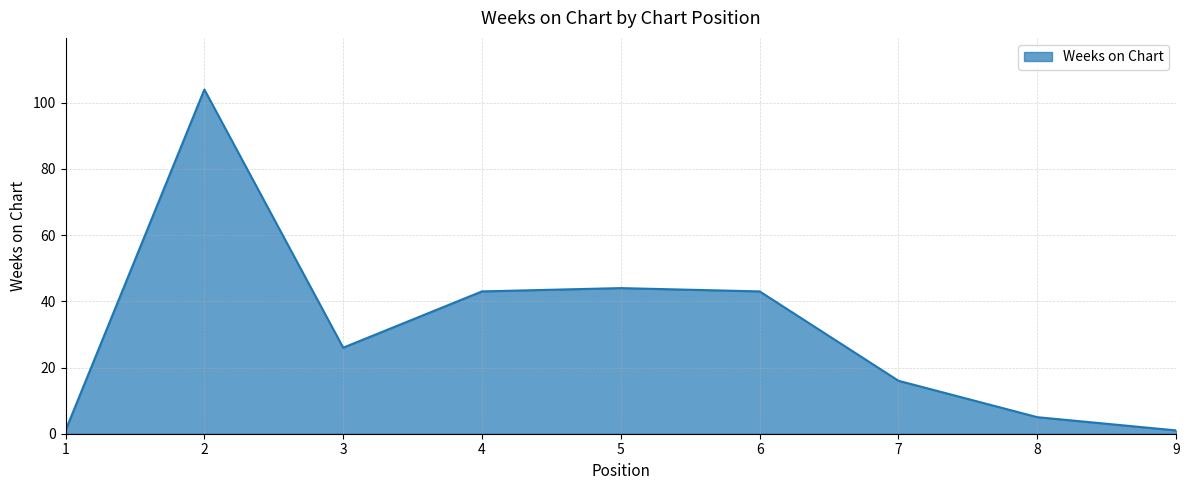

At which label is the value closest to 52?

5